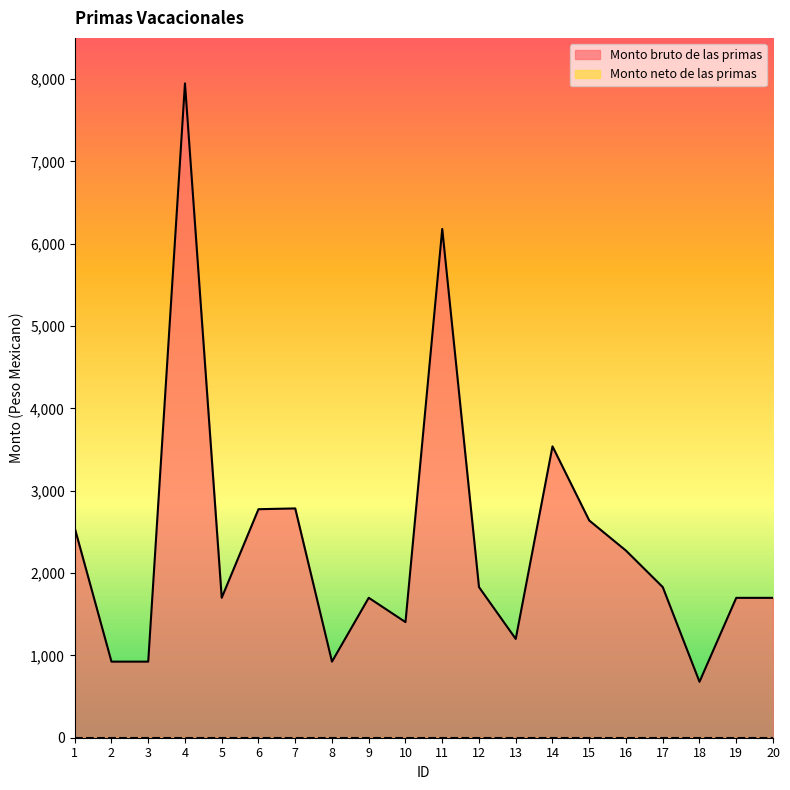

List the labels in order of value, smallest first.

18, 2, 3, 8, 13, 10, 19, 20, 5, 9, 12, 17, 16, 1, 15, 6, 7, 14, 11, 4